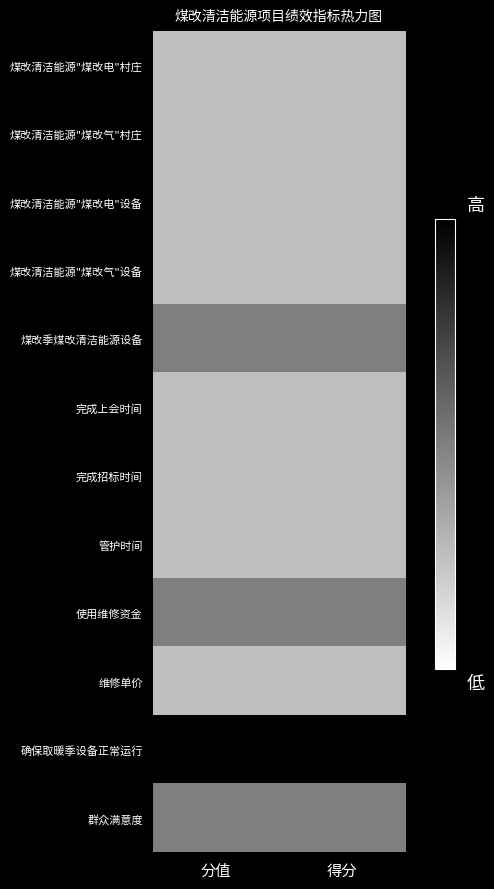

What is the total value across all series at 得分?

90